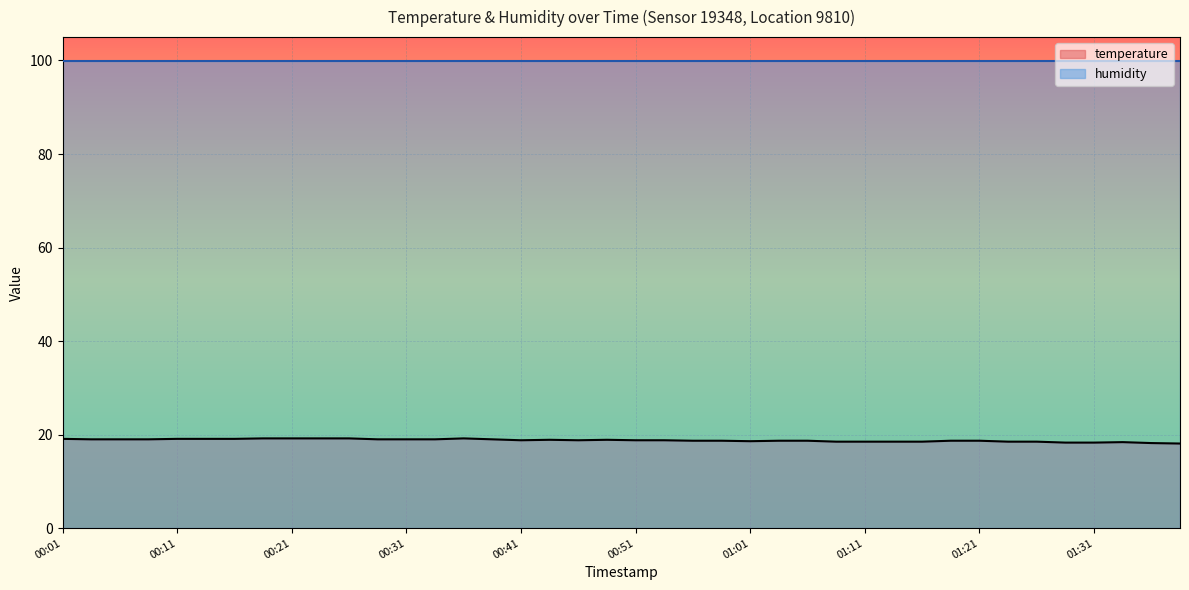

True or false: the data shows 18.5 at 01:13.

True